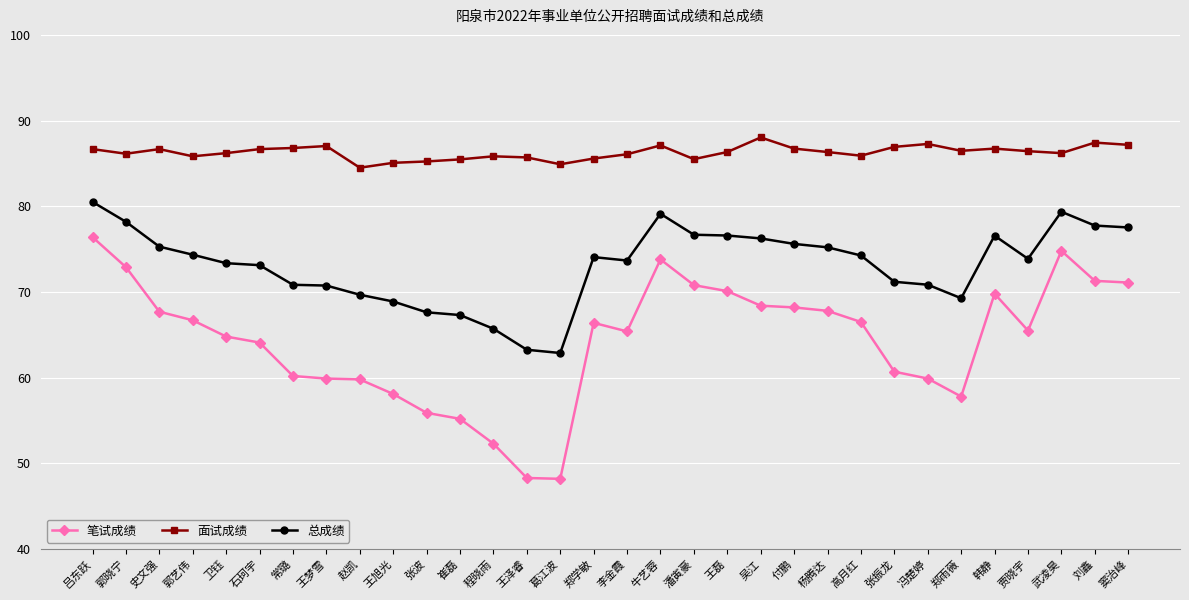

What is the label of the 20th point from the right?

程晓雨